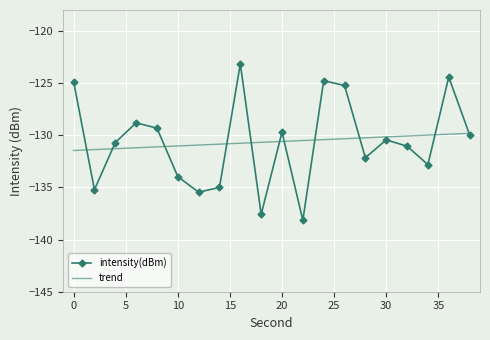

Count the number of data series in this chart.

2